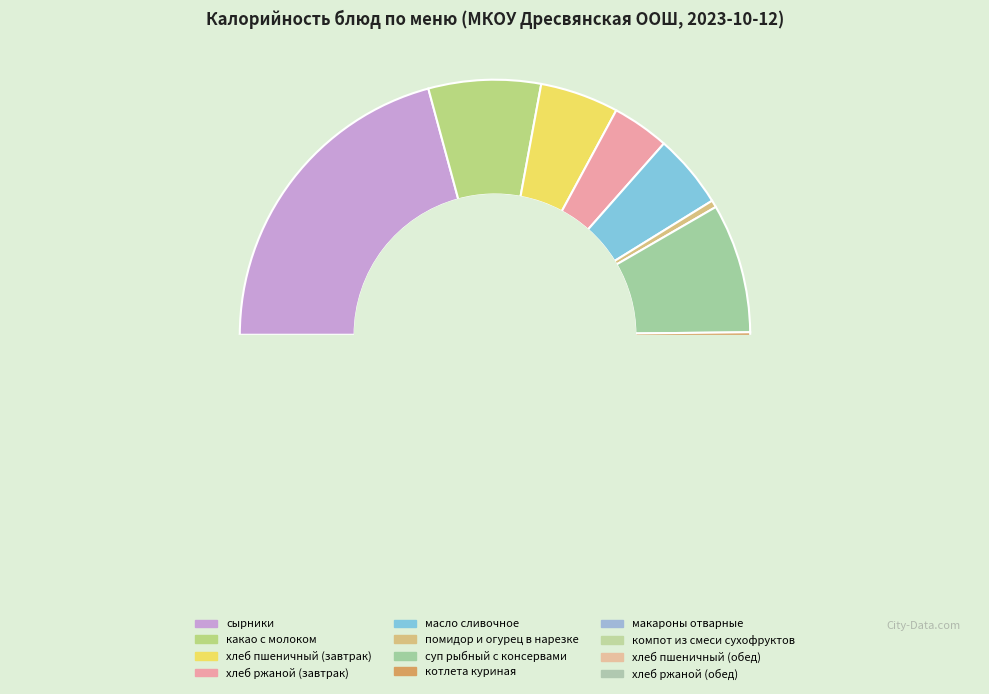

Is there any slice that represents more than half of the pie?

No